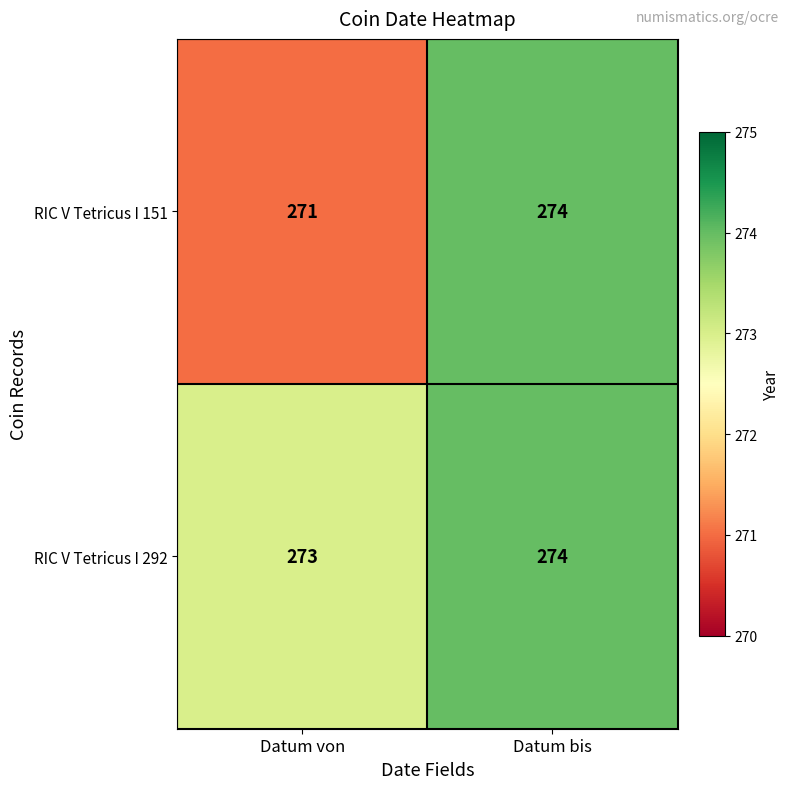

What is the minimum value shown in the chart?

271